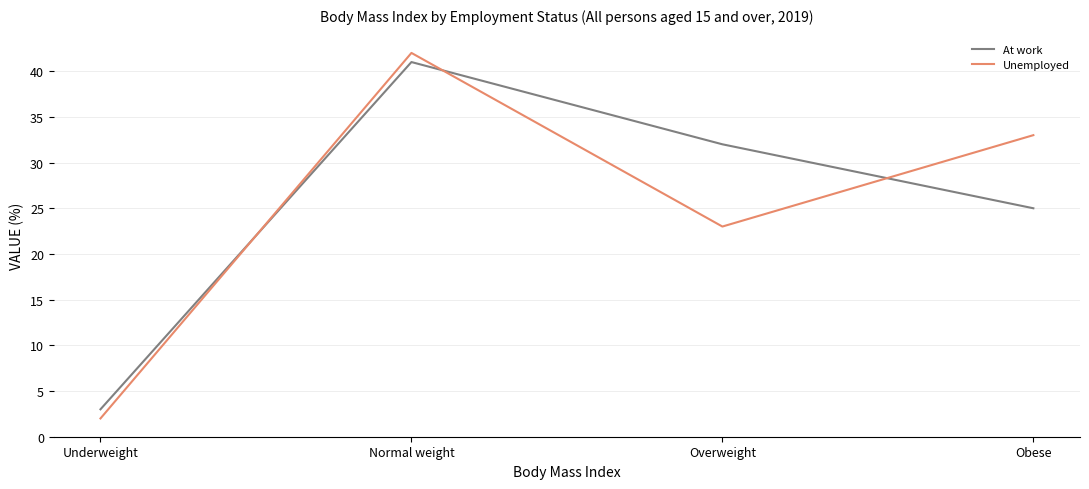

Count the At work values in the range 25 to 41.

3